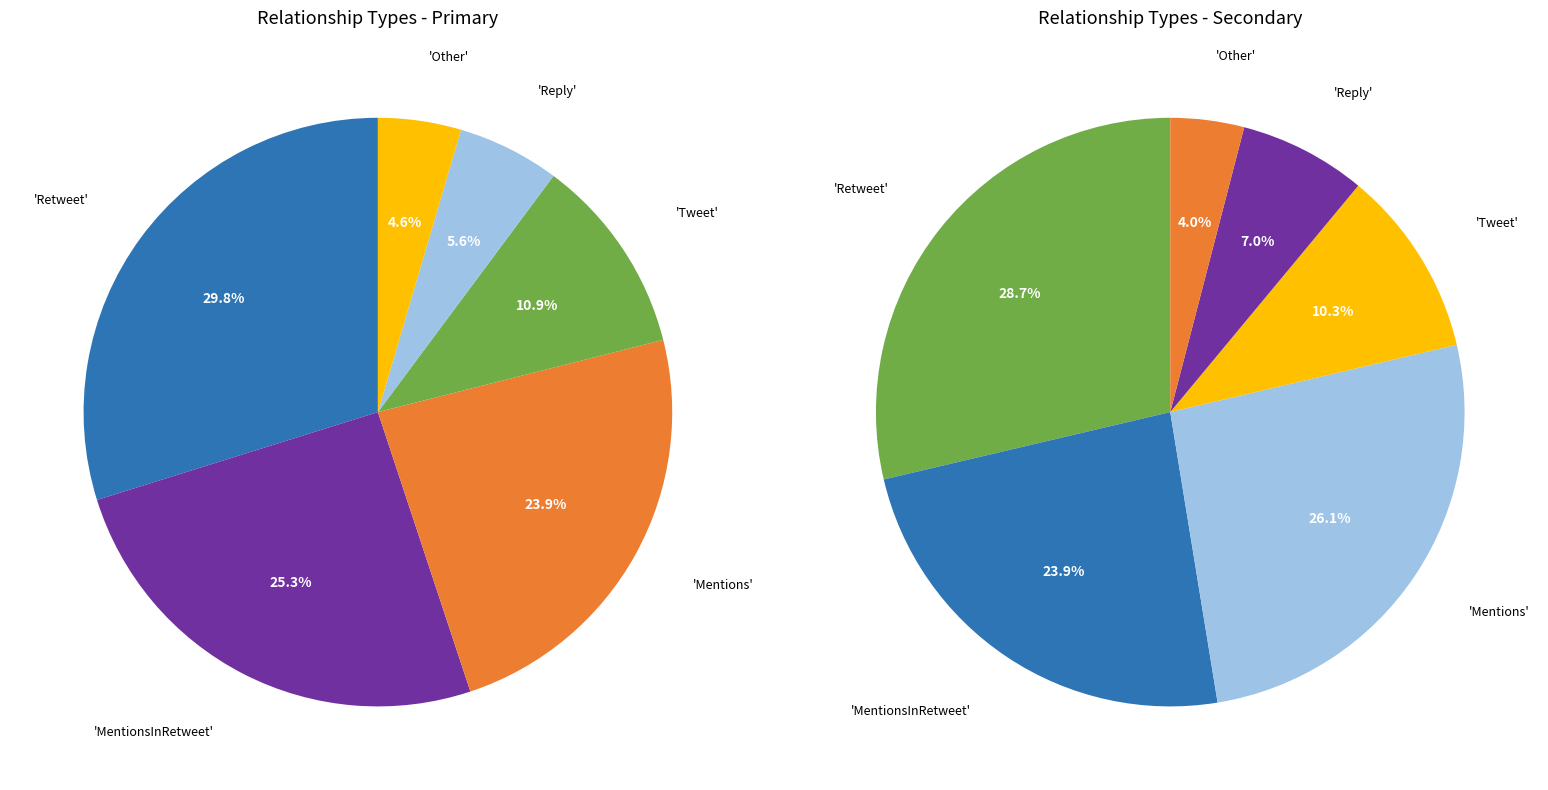

Is it true that Mentions is 24% of the pie?

True